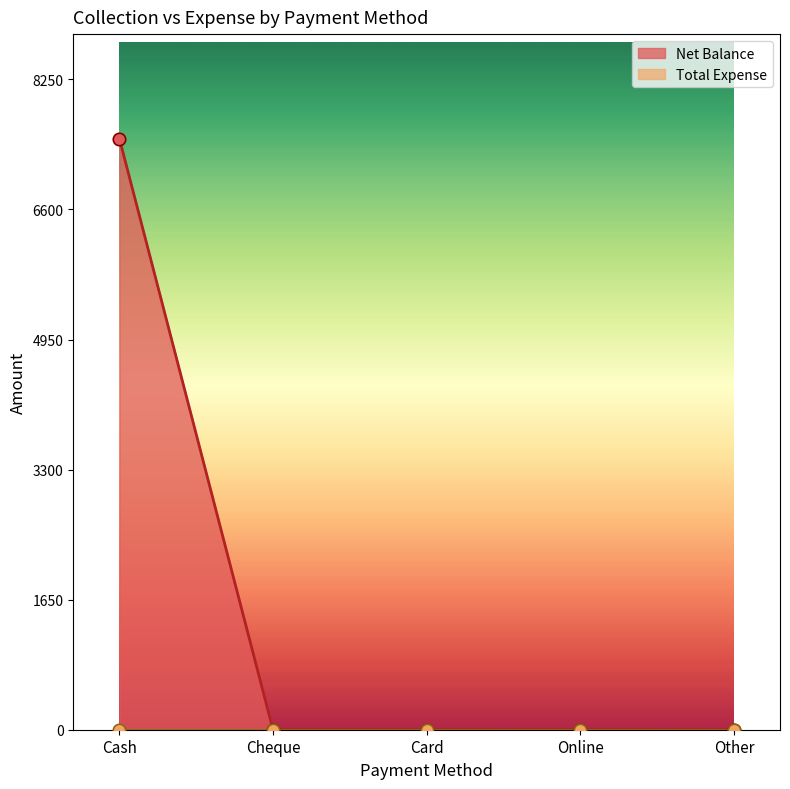

Between Cash and Cheque, which is larger?

Cash